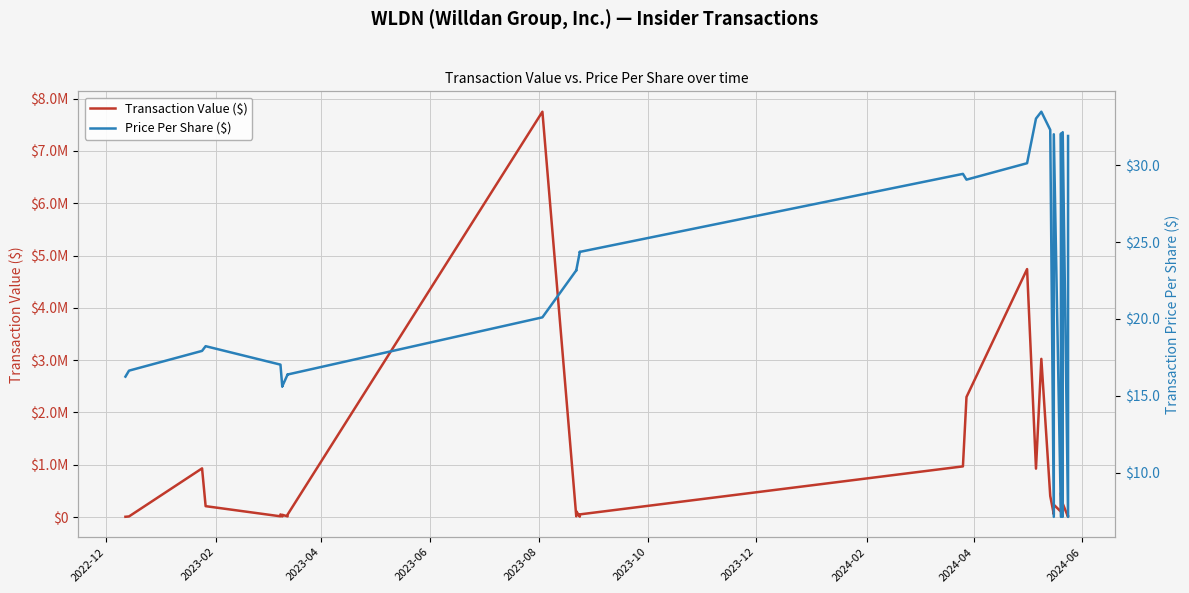

True or false: Price Per Share ($) and Transaction Value ($) intersect in this chart.

False